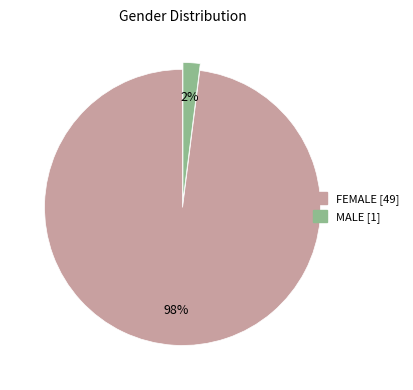

What is the smallest slice in the pie chart?

MALE